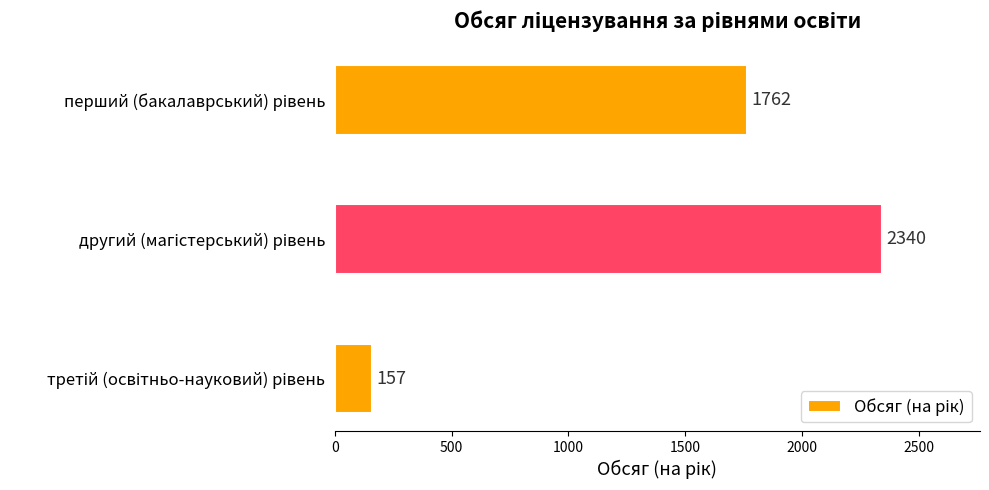

Count the values in the range 157 to 2340.

3